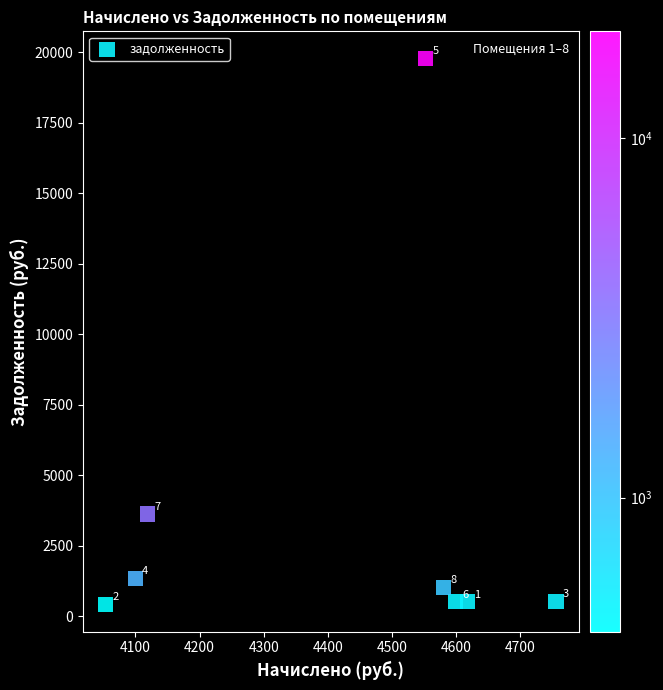

What is the average X value?

4421.9